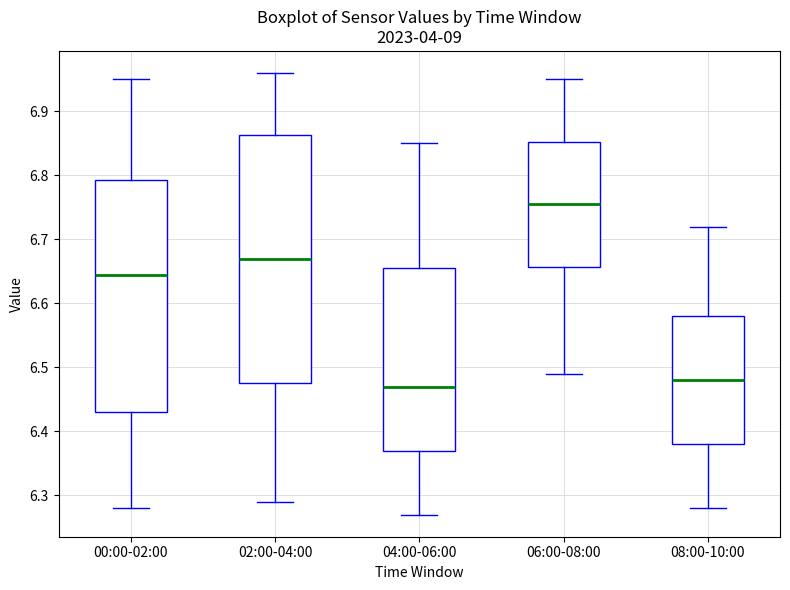

Which box has the highest median line?

06:00-08:00